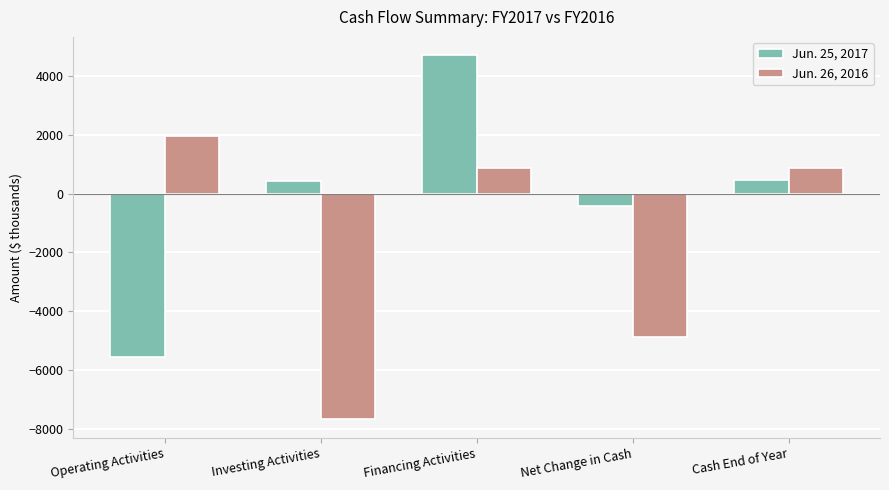

What is the difference between the Jun. 25, 2017 values at Operating Activities and Financing Activities?

10248